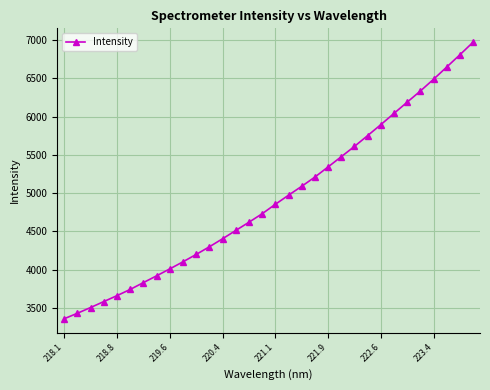

What is the minimum value shown in the chart?

3356.2